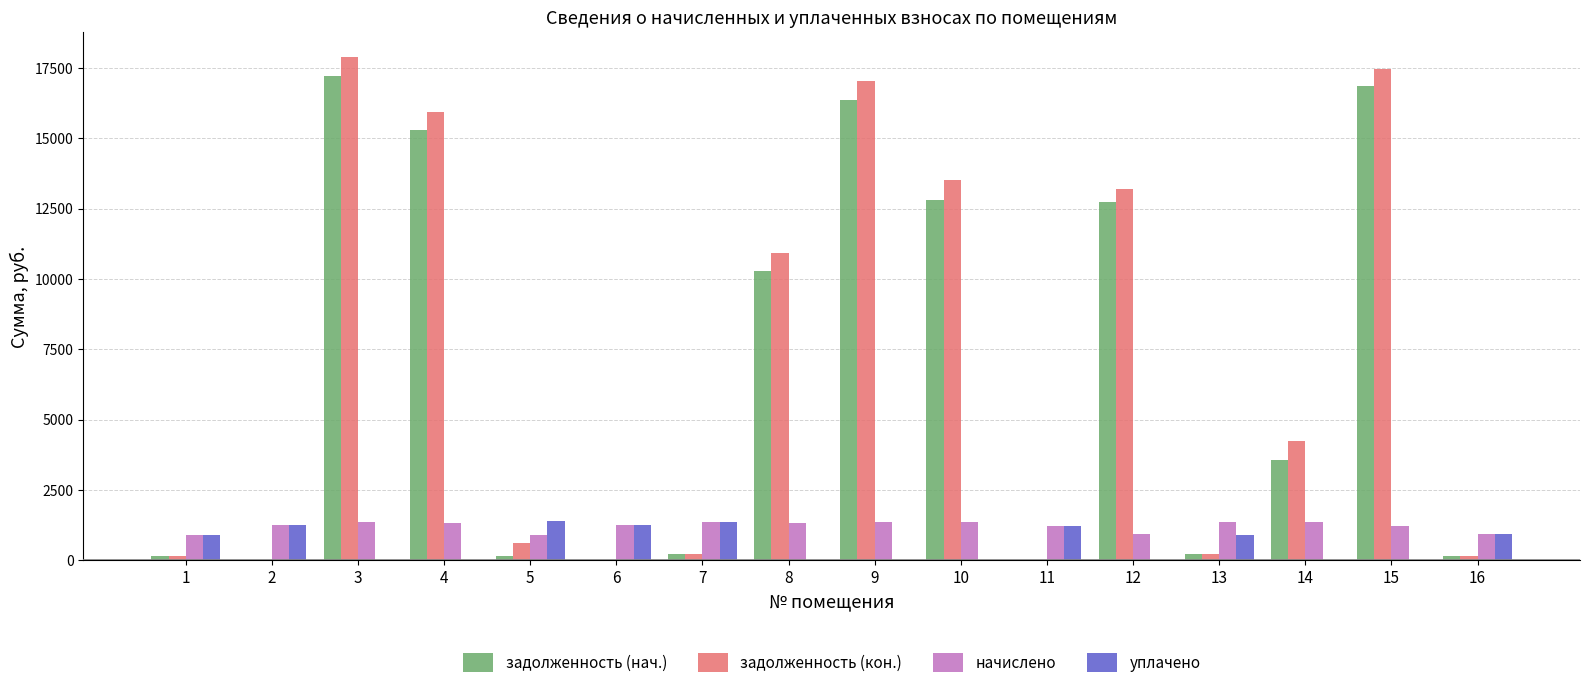

What is the sum of all уплачено values?

9259.7